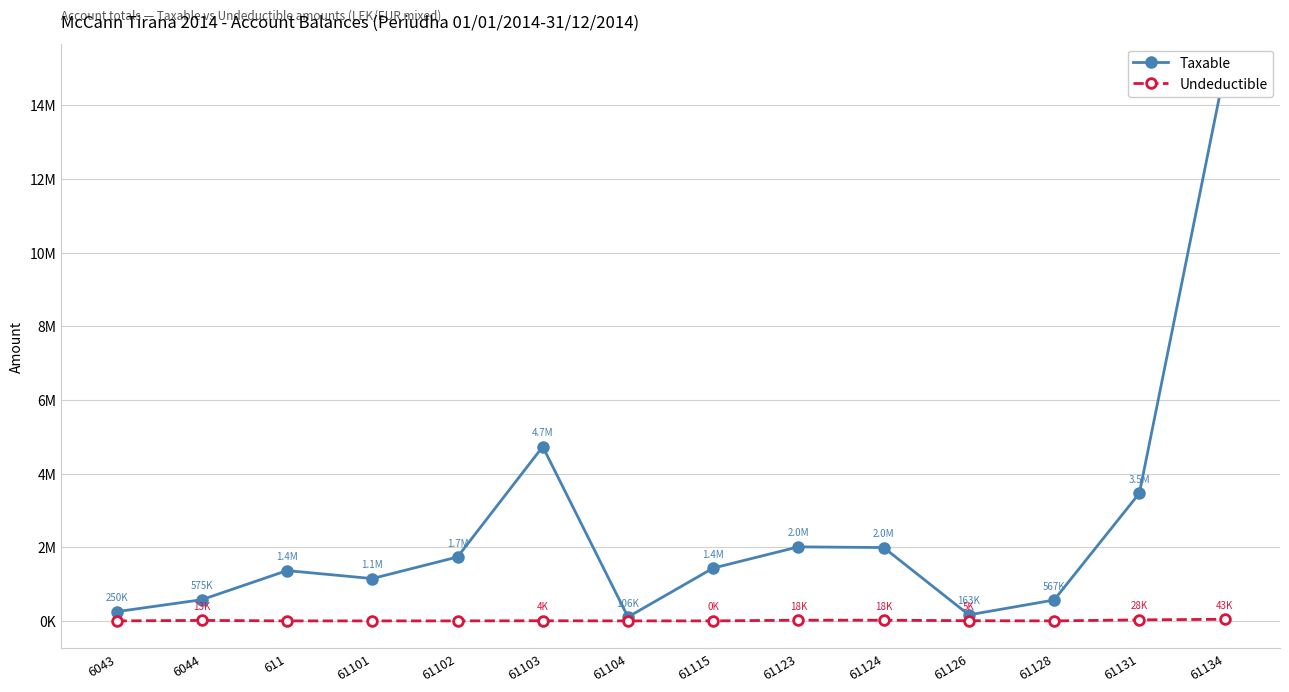

True or false: Undeductible and Taxable intersect in this chart.

False